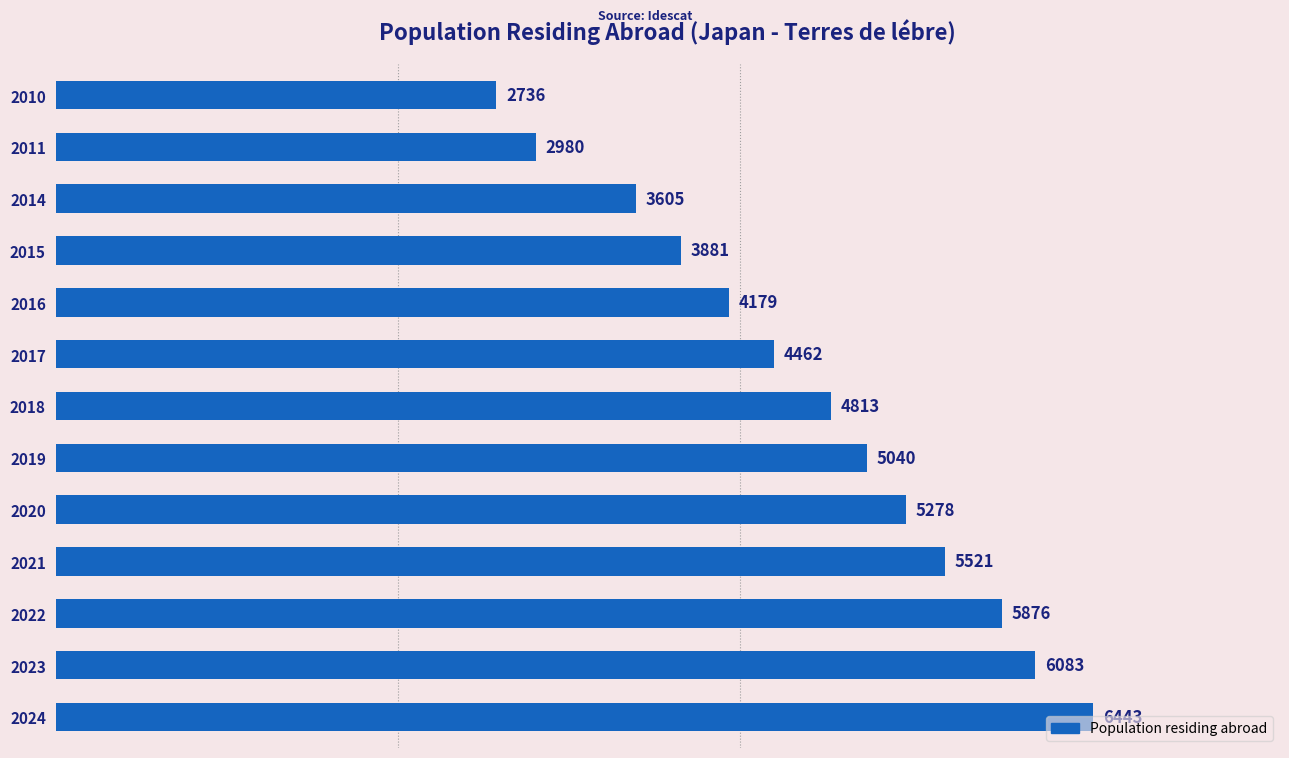

What is the sum of all values?

60897